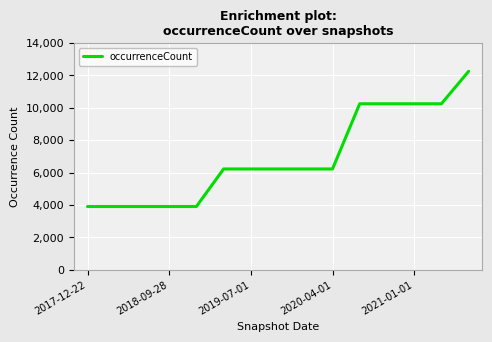

What is the difference between the maximum and minimum values?

8350